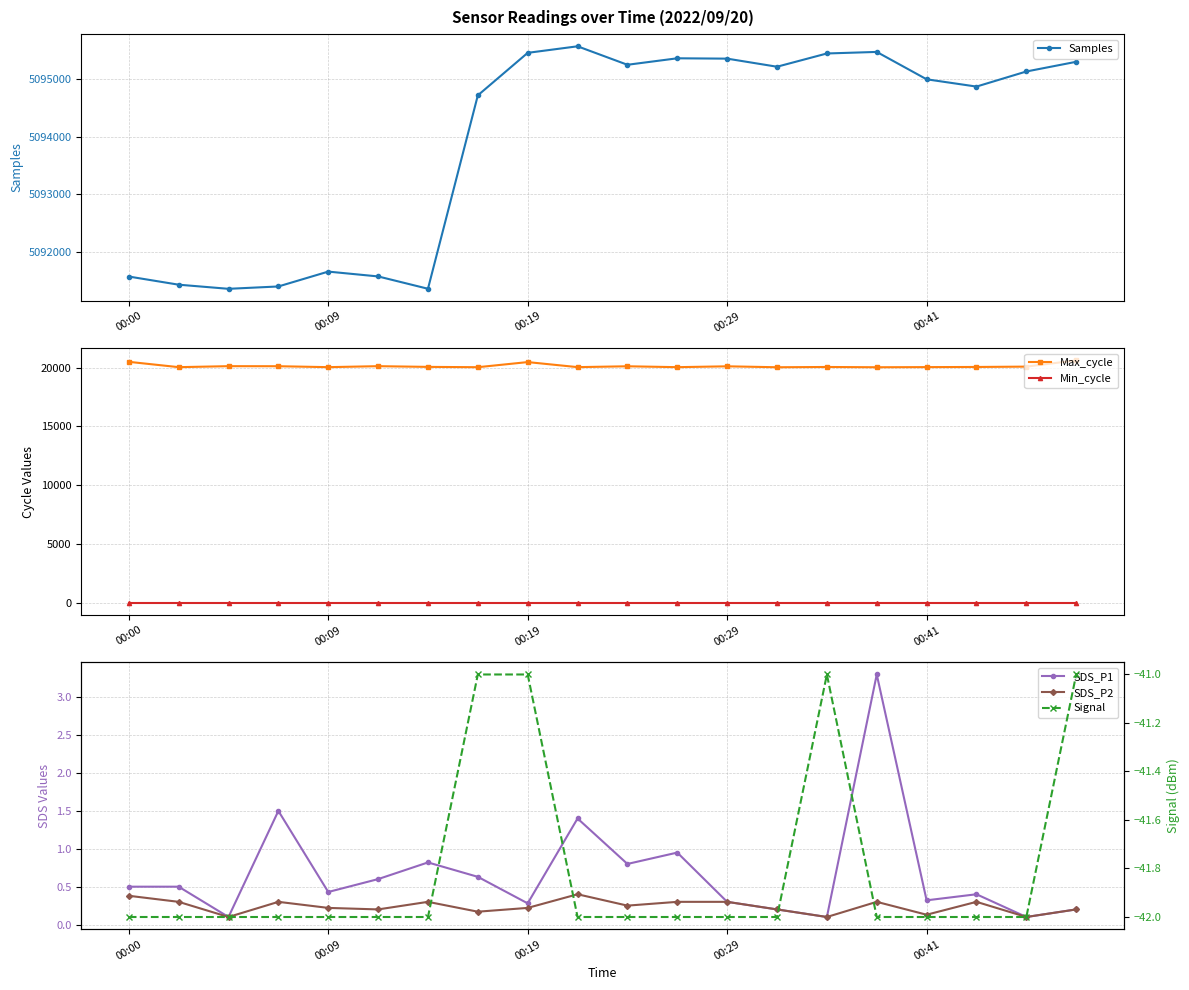

True or false: Max_cycle and Min_cycle cross at least once.

False